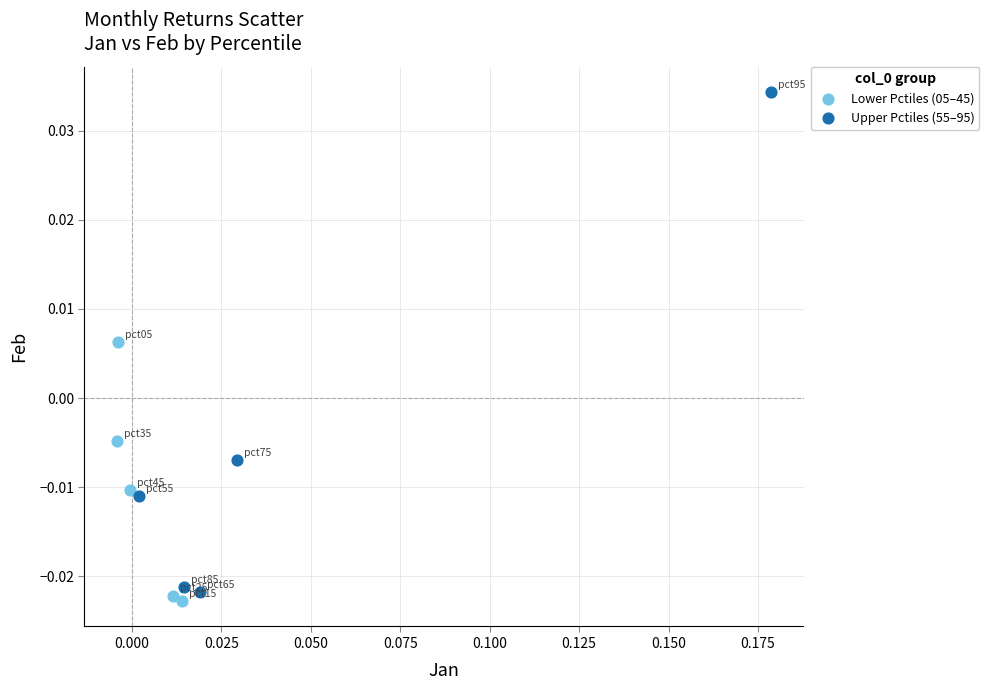

Which series reaches the minimum Y coordinate?

Lower Pctiles (05–45)